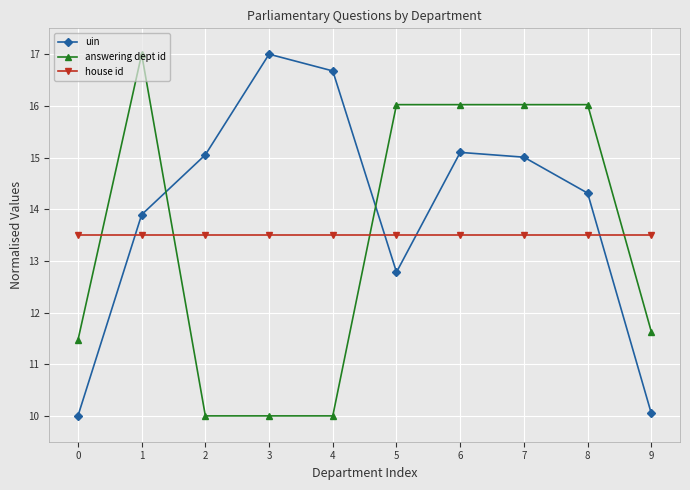

Rank the series at 1 from highest to lowest value.

answering dept id, uin, house id